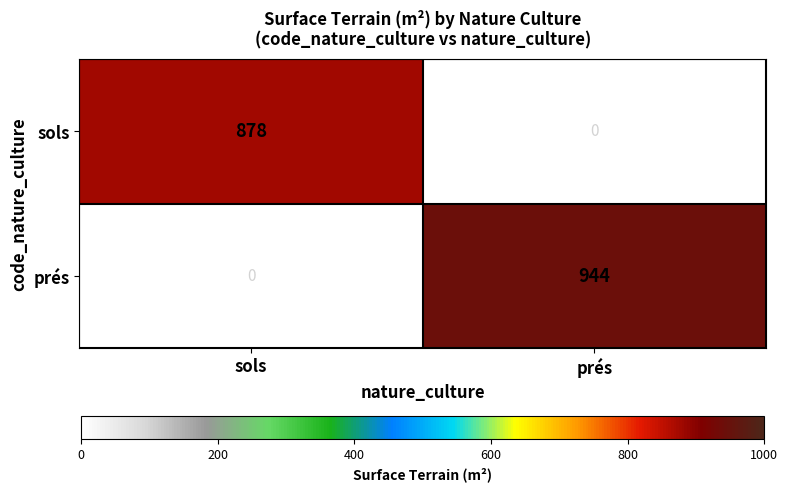

What is the difference between the highest and lowest values at sols?

878